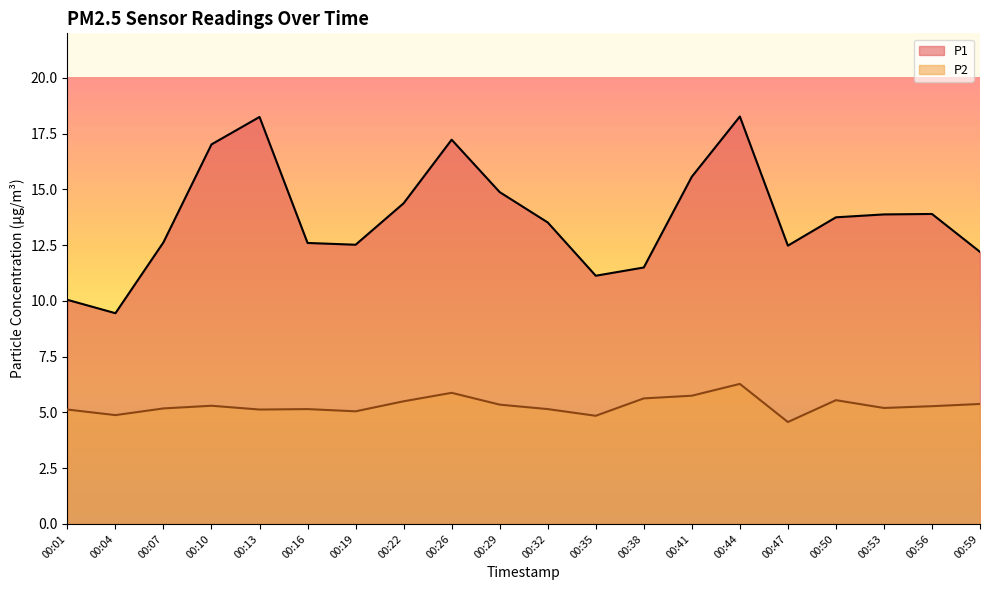

What is the difference between the second highest and second lowest values in the P1 series?

8.2